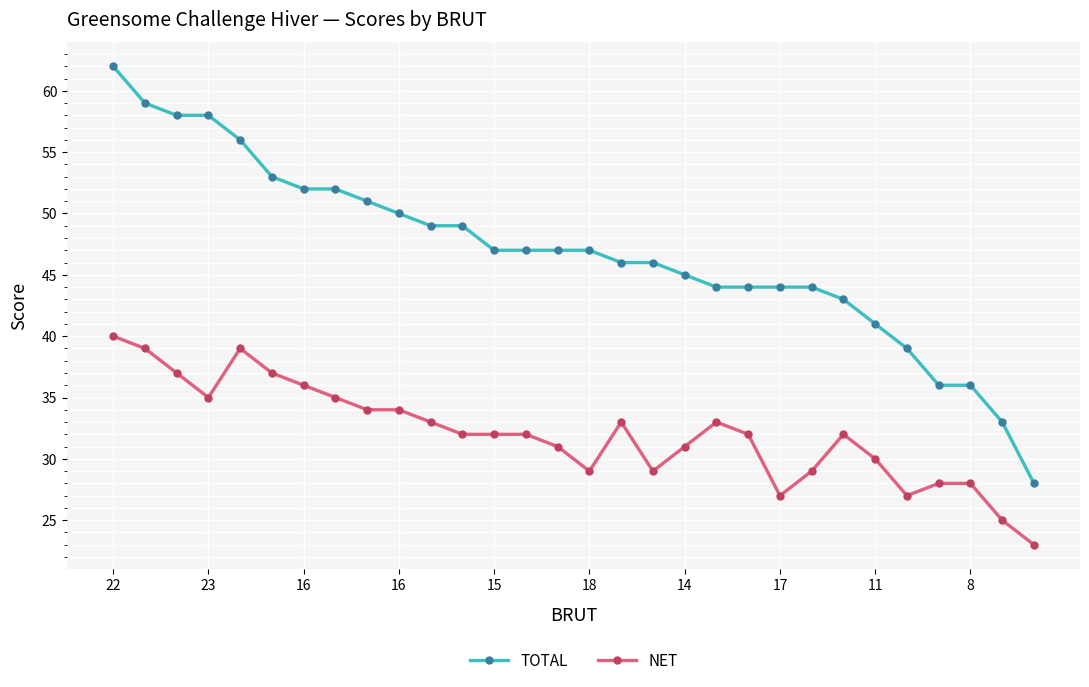

True or false: NET has more than 2 points higher than both neighbors.

True